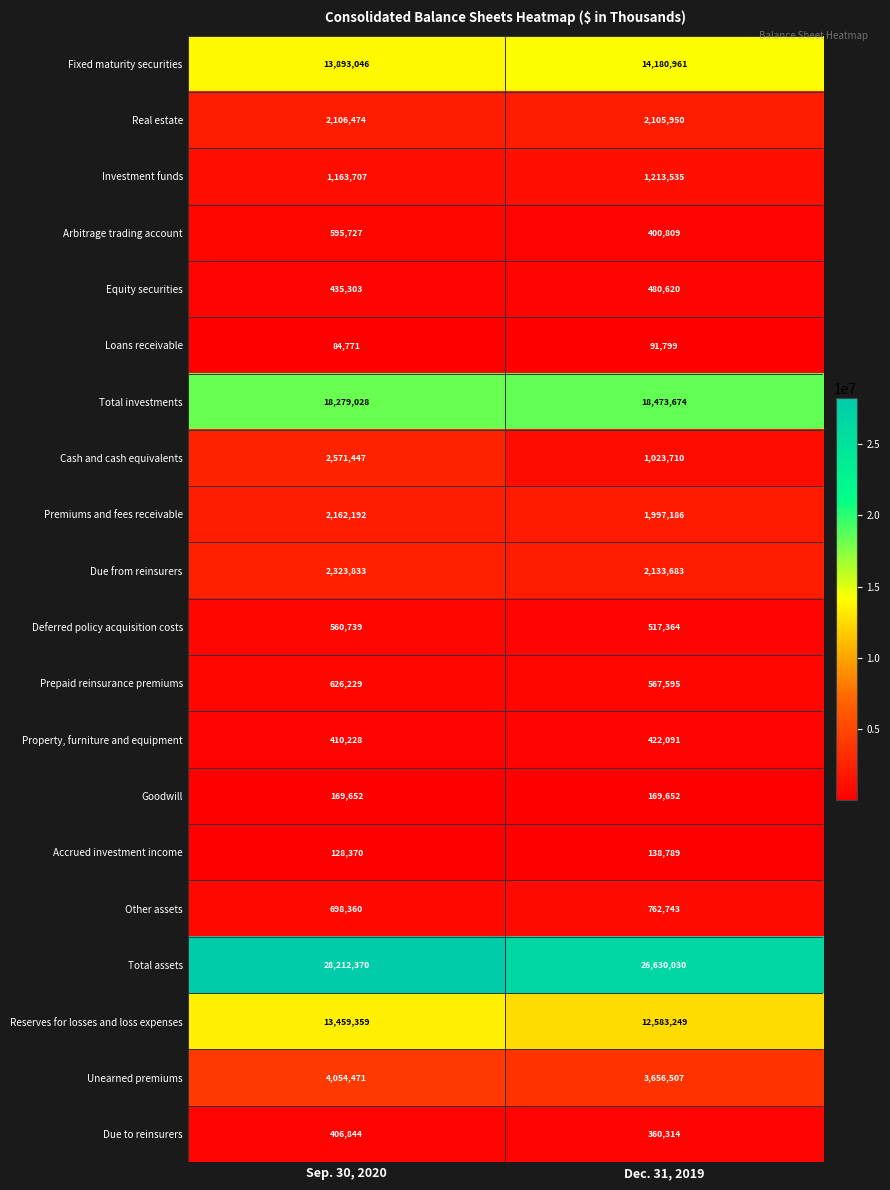

What is the maximum value shown in the chart?

28212370